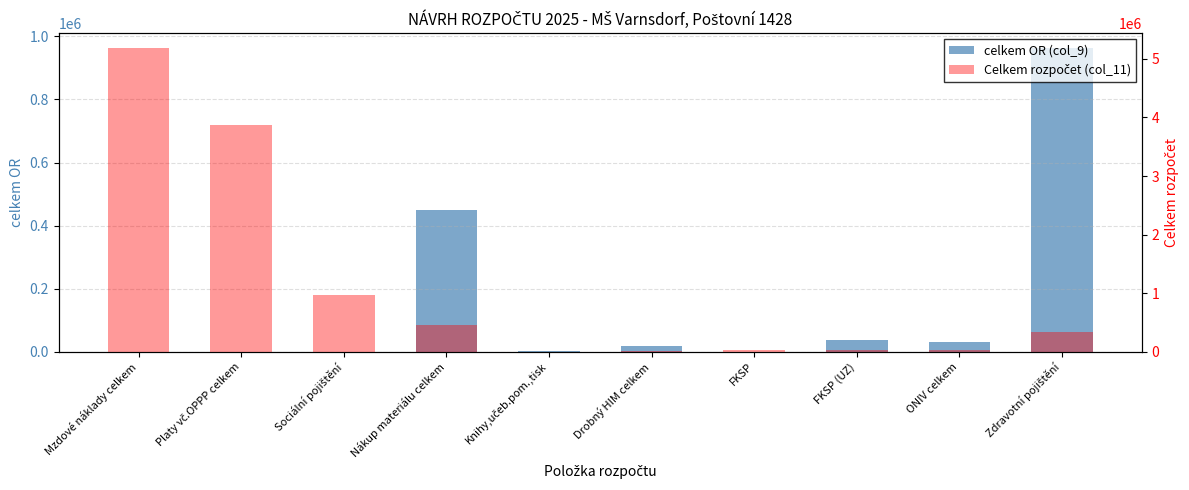

What position from the left is FKSP?

7